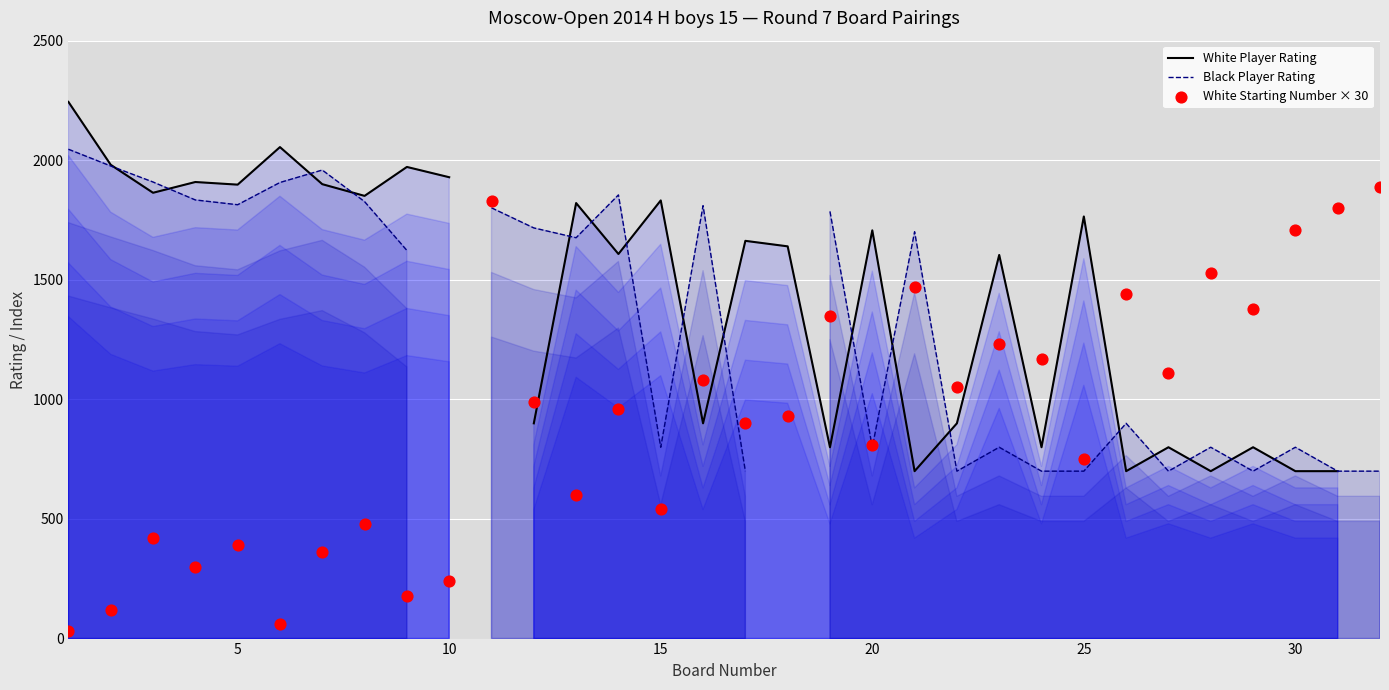

At how many categories does at least one series exceed 1533?

26